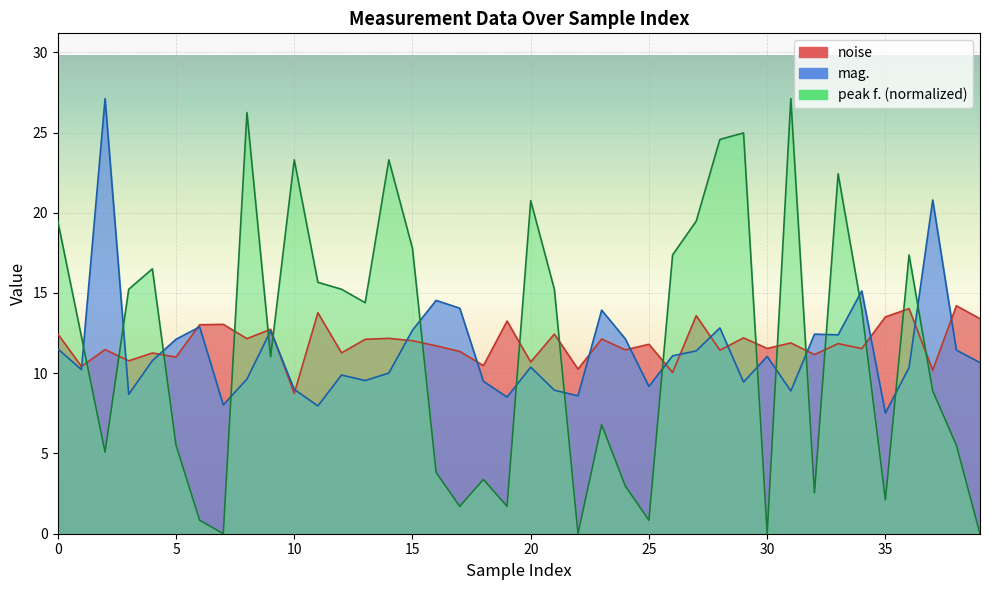

Reading left to right, list all the values displayed in this chart.

noise: 12.5	10.4	11.5	10.8	11.3	11.0	13.0	13.0	12.2	12.7	8.7	13.8	11.3	12.1	12.2	12.0	11.7	11.4	10.5	13.3	10.7	12.4	10.3	12.1	11.5	11.8	10.0	13.6	11.4	12.2	11.5	11.9	11.2	11.8	11.5	13.5	14.0	10.2	14.2	13.4
mag.: 11.5	10.2	27.1	8.7	10.8	12.1	12.9	8.0	9.6	12.6	9.0	8.0	9.9	9.5	10.0	12.7	14.5	14.1	9.5	8.5	10.4	8.9	8.6	13.9	12.1	9.2	11.1	11.4	12.8	9.5	11.0	8.9	12.4	12.4	15.1	7.5	10.4	20.8	11.4	10.7
peak f.: 19.5	12.3	5.1	15.2	16.5	5.5	0.8	0.0	26.2	11.0	23.3	15.7	15.2	14.4	23.3	17.8	3.8	1.7	3.4	1.7	20.8	15.2	0.0	6.8	3.0	0.8	17.4	19.5	24.6	25.0	0.0	27.1	2.5	22.4	14.0	2.1	17.4	8.9	5.5	0.0